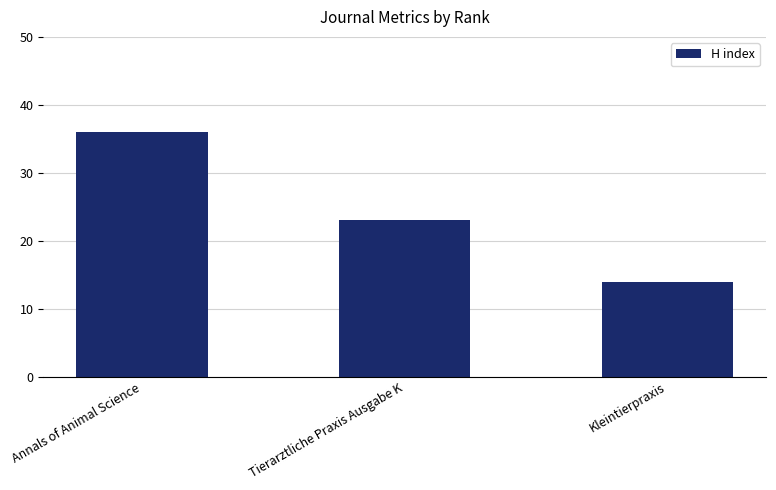

At which label does the data first exceed 23?

Annals of Animal Science